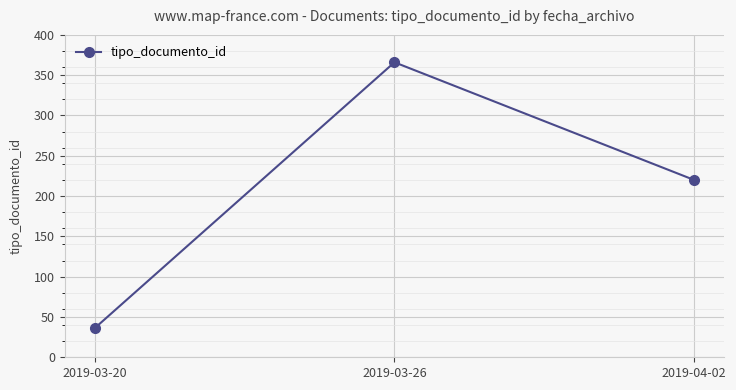

How many values are below 220?

1